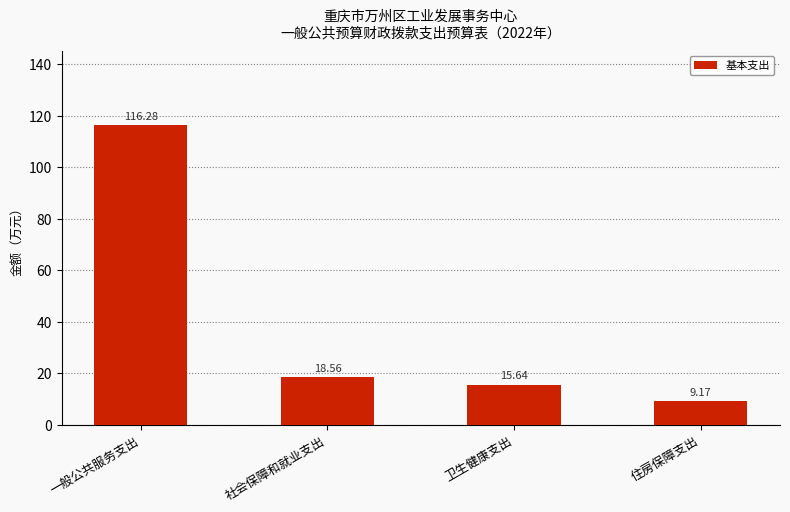

What is the minimum value shown in the chart?

9.2